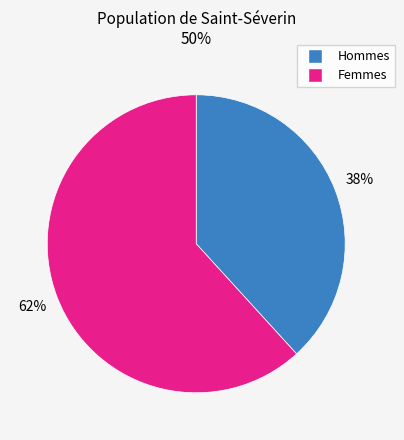

To the nearest percent, what is the average slice percentage?

50%